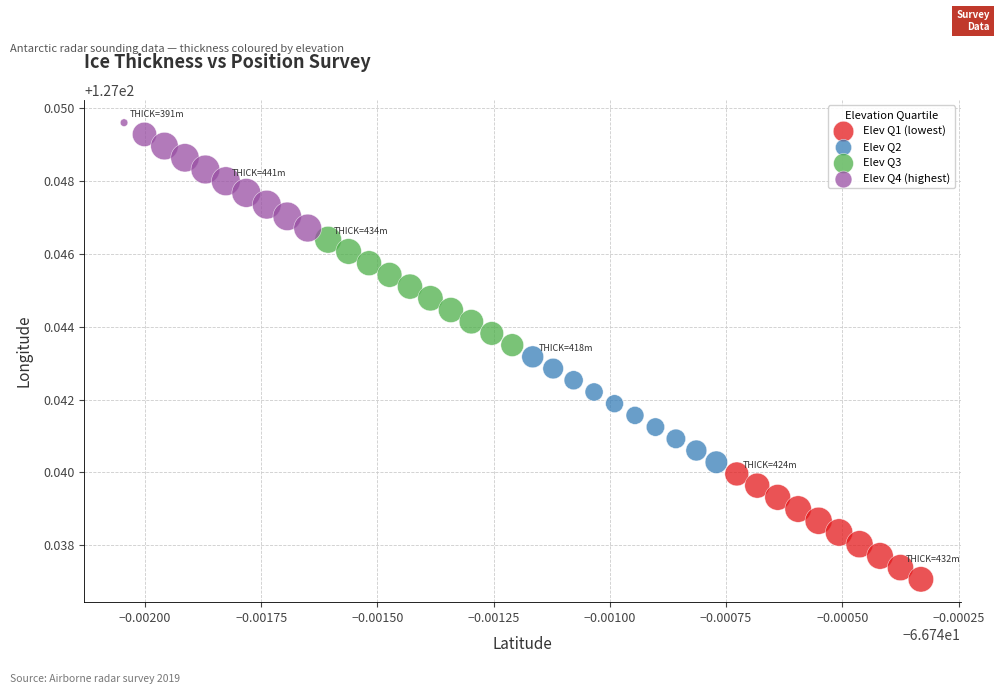

Which series reaches the minimum Y coordinate?

Elev Q1 (lowest)